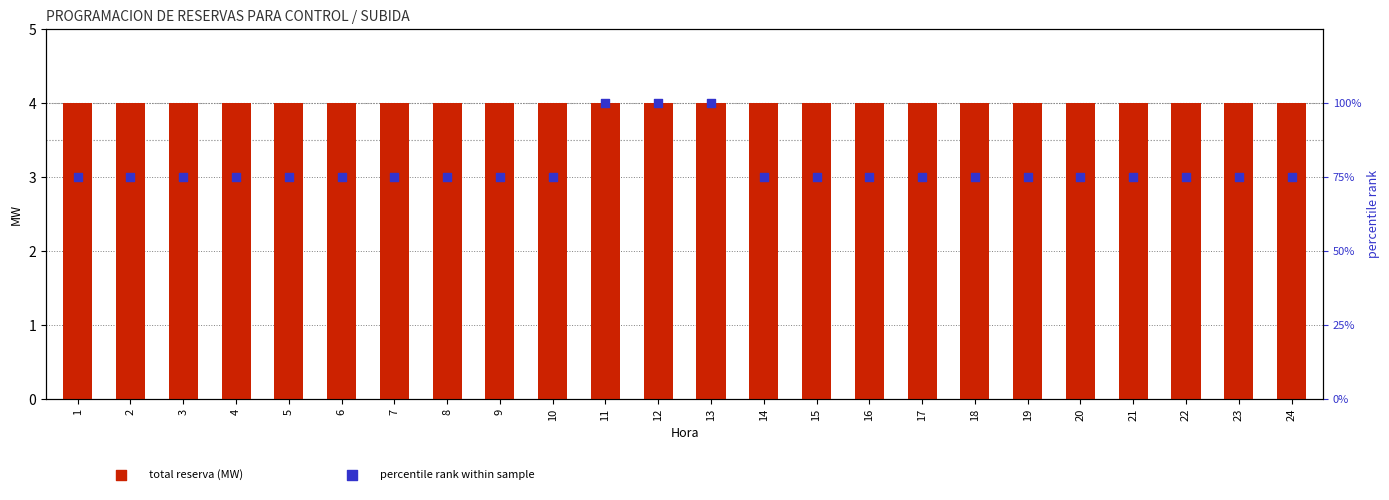

What is the total value across all series at 23?

79